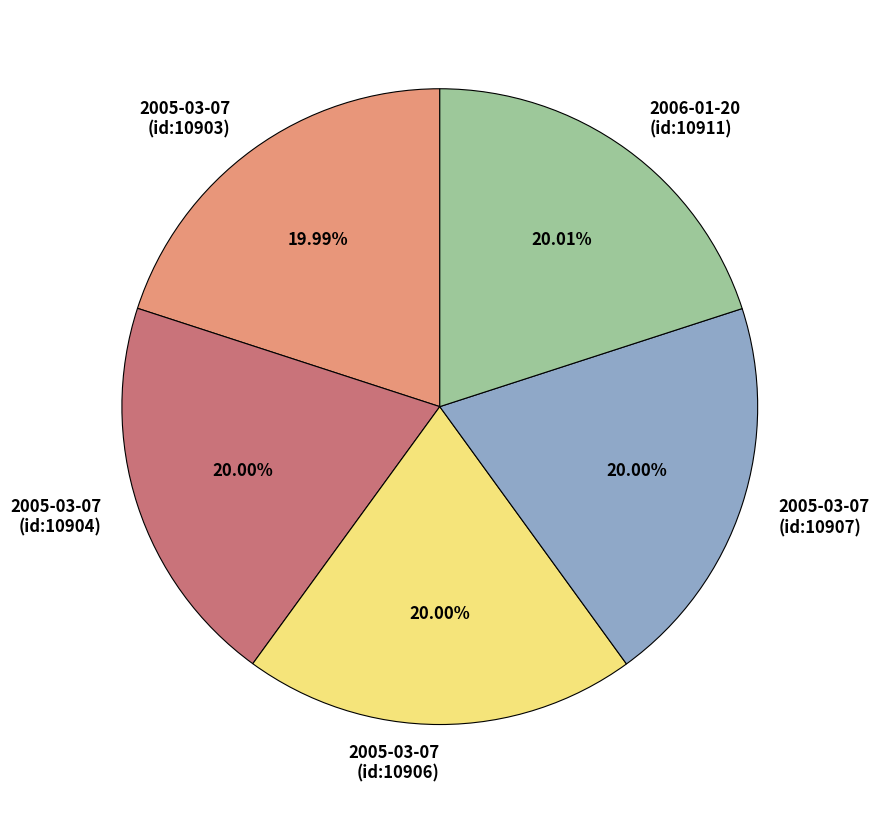

Is there a majority slice in this chart?

No